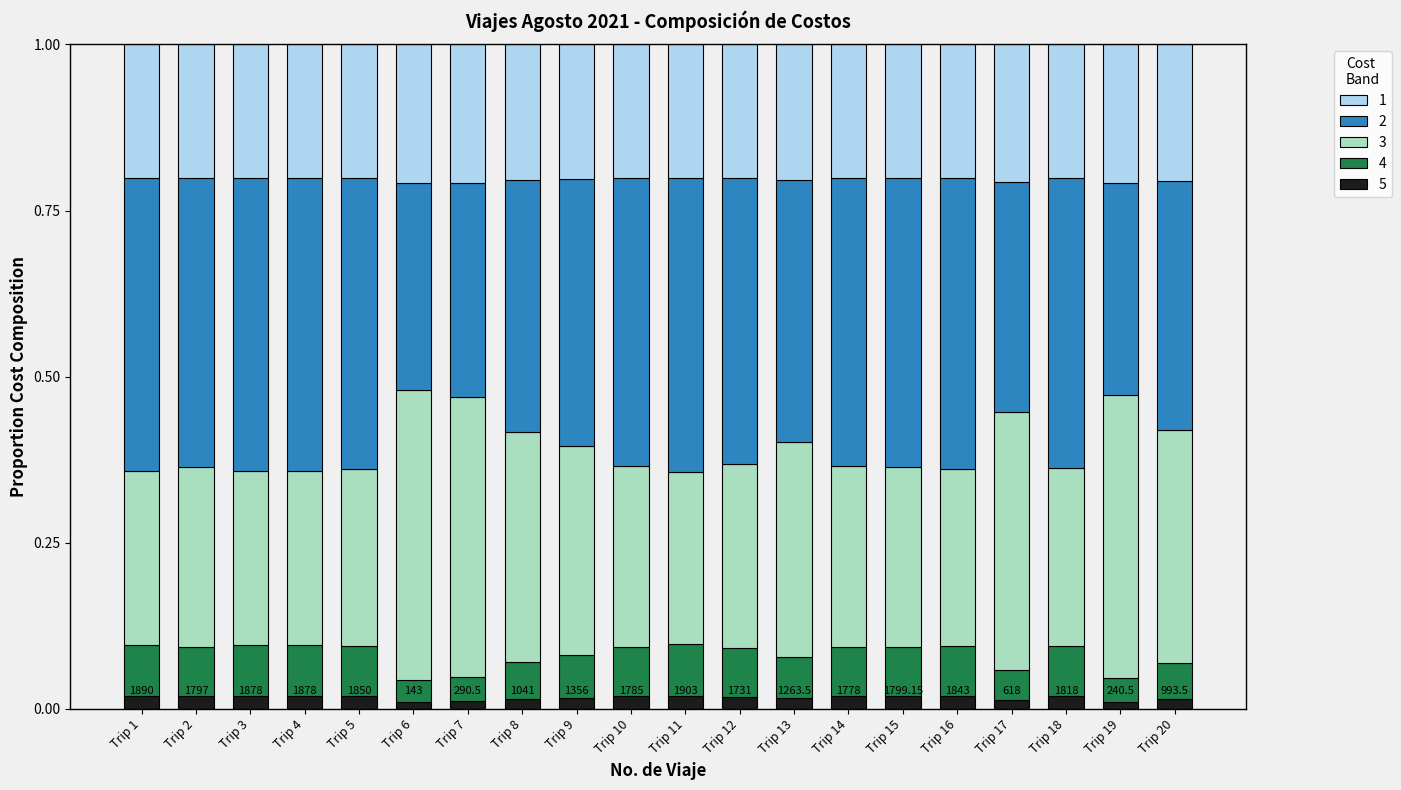

Are the bars horizontal?

No